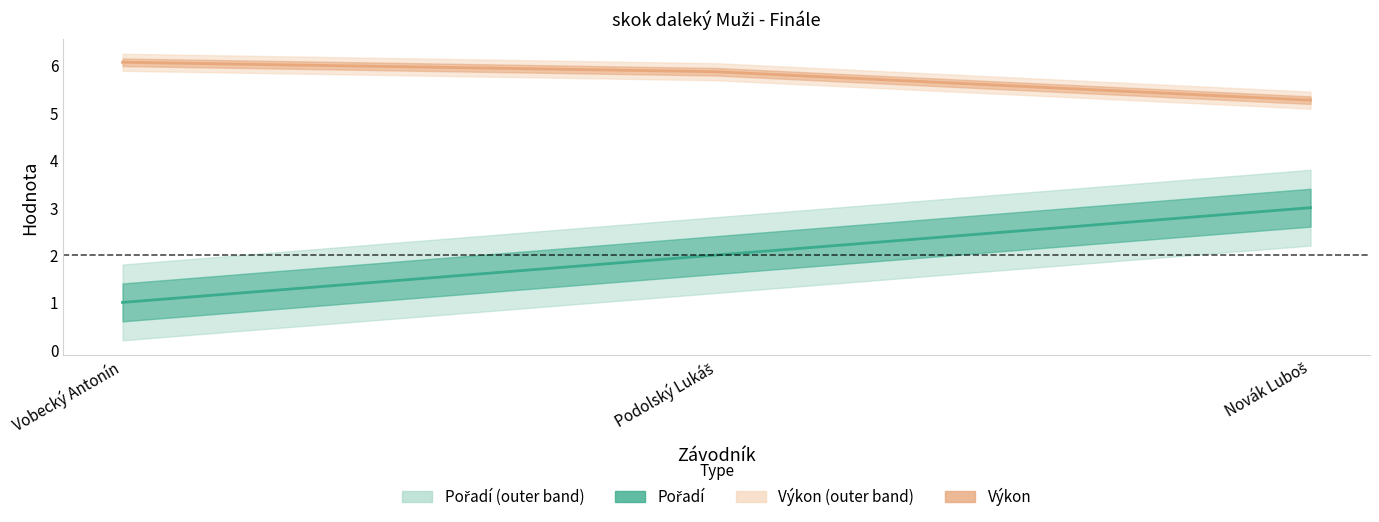

What is the value of the Pořadí point at the 2nd from the left?

2.0